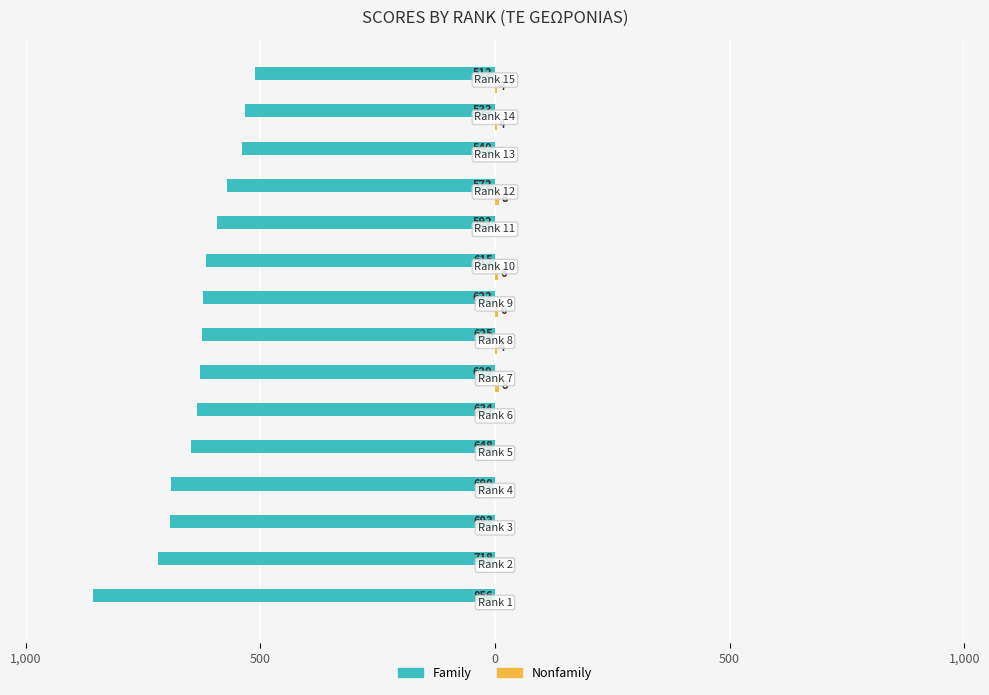

How many data points in Family are above -625?

7